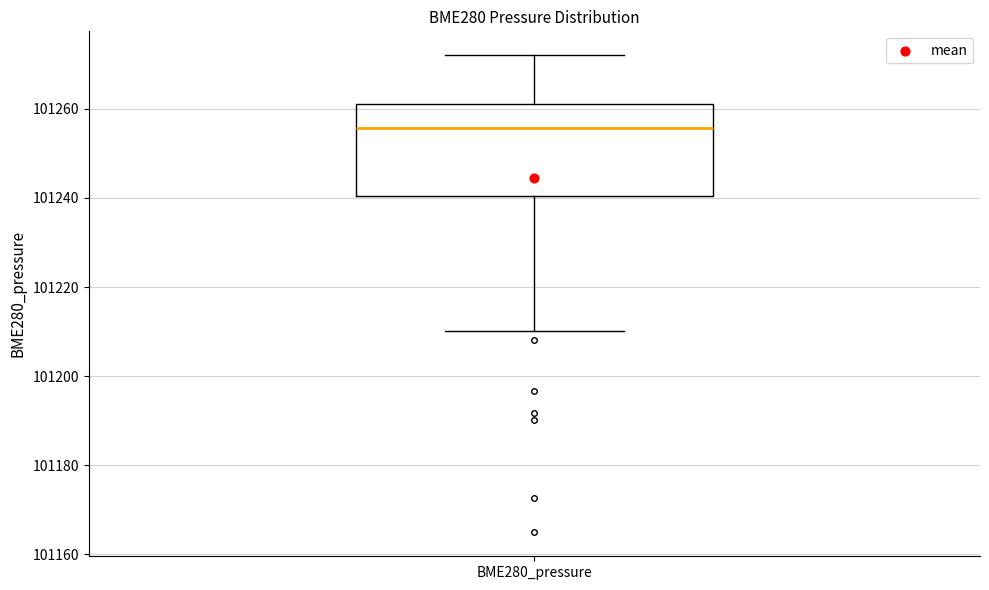

Read this box plot against the y-axis: the position of the median line, the range covered by the box, and the ends of both whiskers. The values are not printed on the chart, so give them approximately, as read against the axis.

median 101256, box 101240 to 101262, whiskers 101210 to 101272